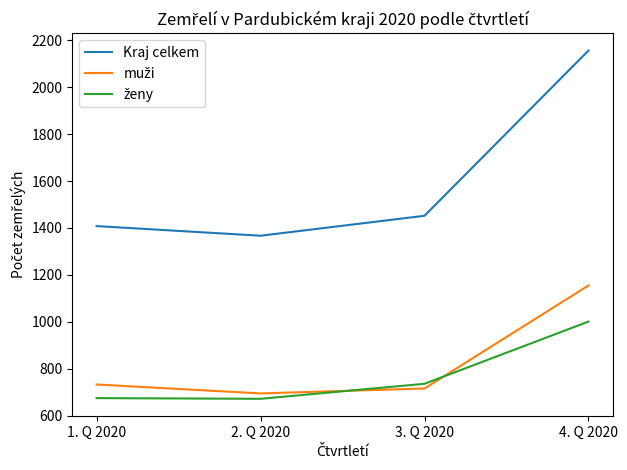

What is the spread (max minus min) of values at 4. Q 2020?

1155